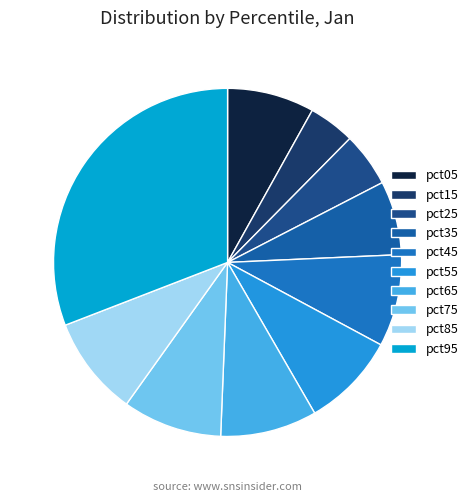

Which slice is the largest?

pct95